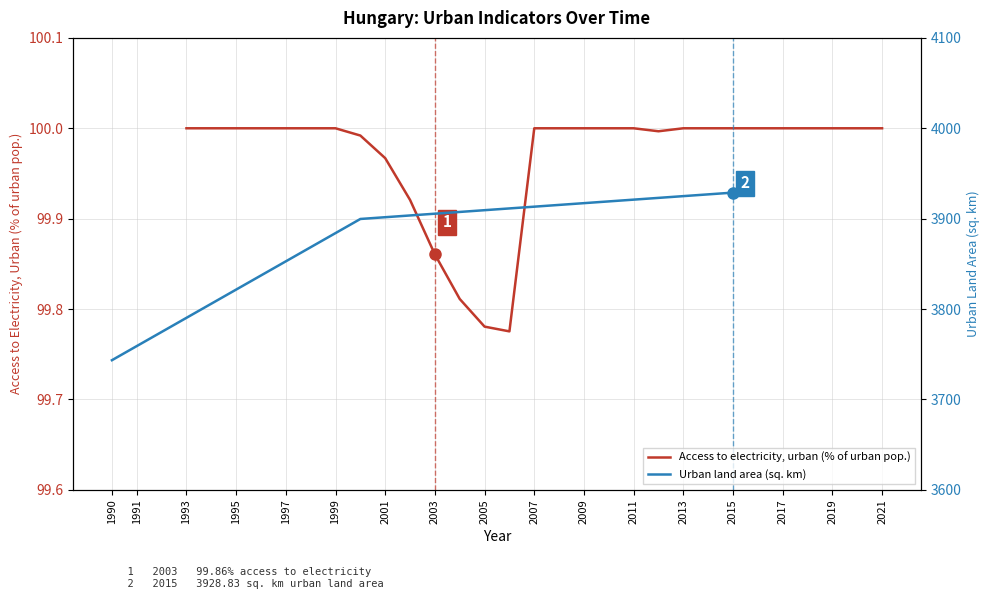

Reading left to right, list all the values displayed in this chart.

1993=100.0	1994=100.0	1995=100.0	1996=100.0	1997=100.0	1998=100.0	1999=100.0	2000=100.0	2001=100.0	2002=99.9	2003=99.9	2004=99.8	2005=99.8	2006=99.8	2007=100.0	2008=100.0	2009=100.0	2010=100.0	2011=100.0	2012=100.0	2013=100.0	2014=100.0	2015=100.0	2016=100.0	2017=100.0	2018=100.0	2019=100.0	2020=100.0	2021=100.0